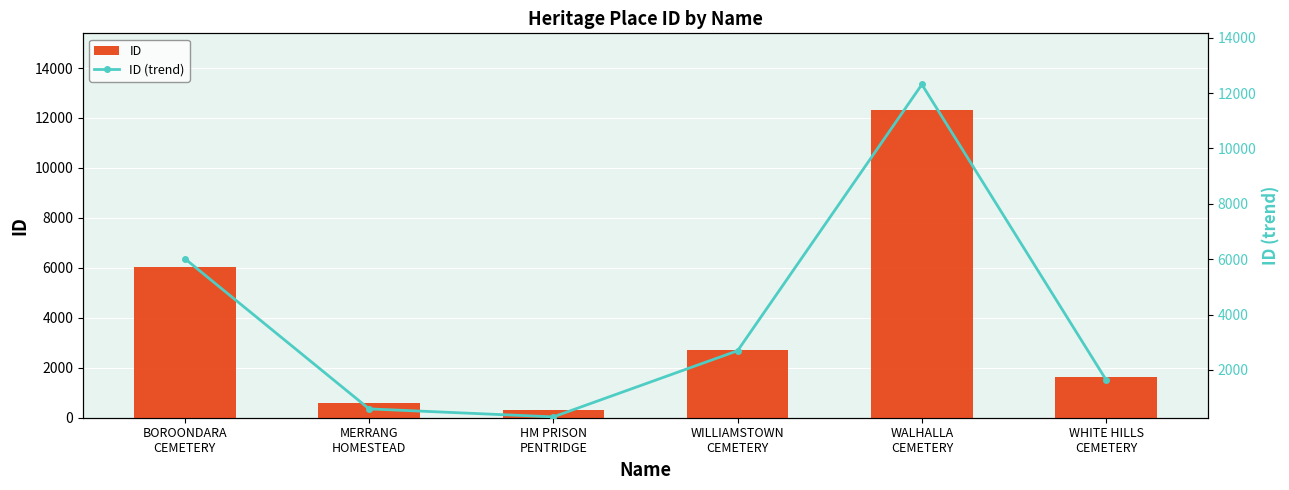

How many values in the ID (trend) series are below 2695?

3